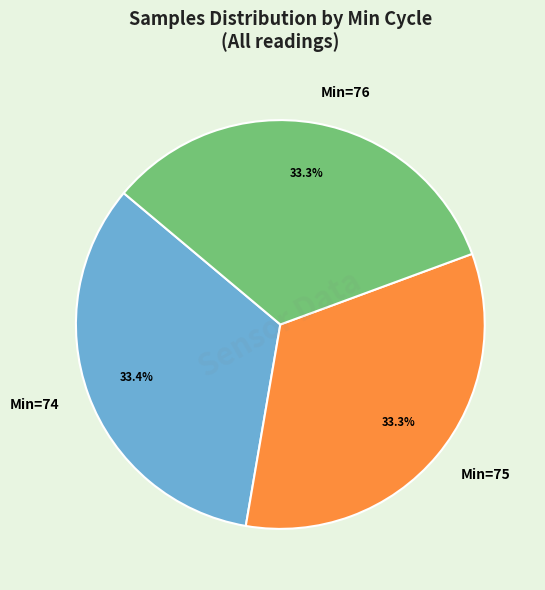

Is there any slice that represents more than half of the pie?

No